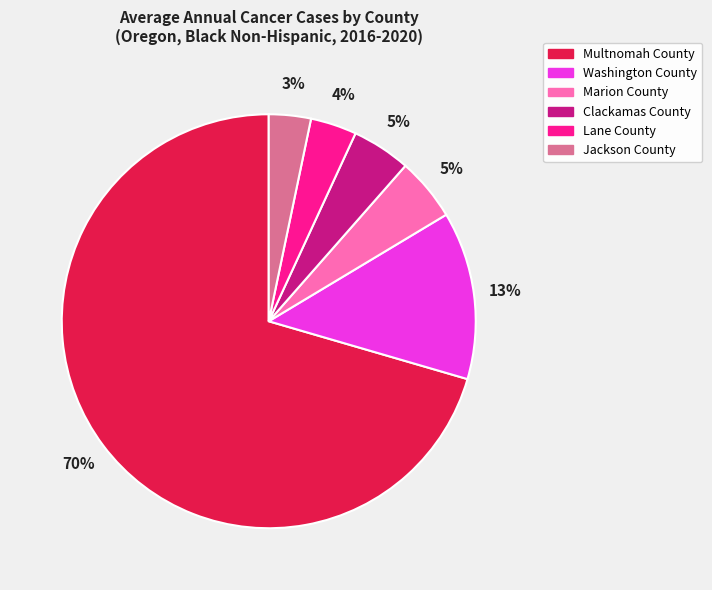

How many segments does this pie chart have?

6